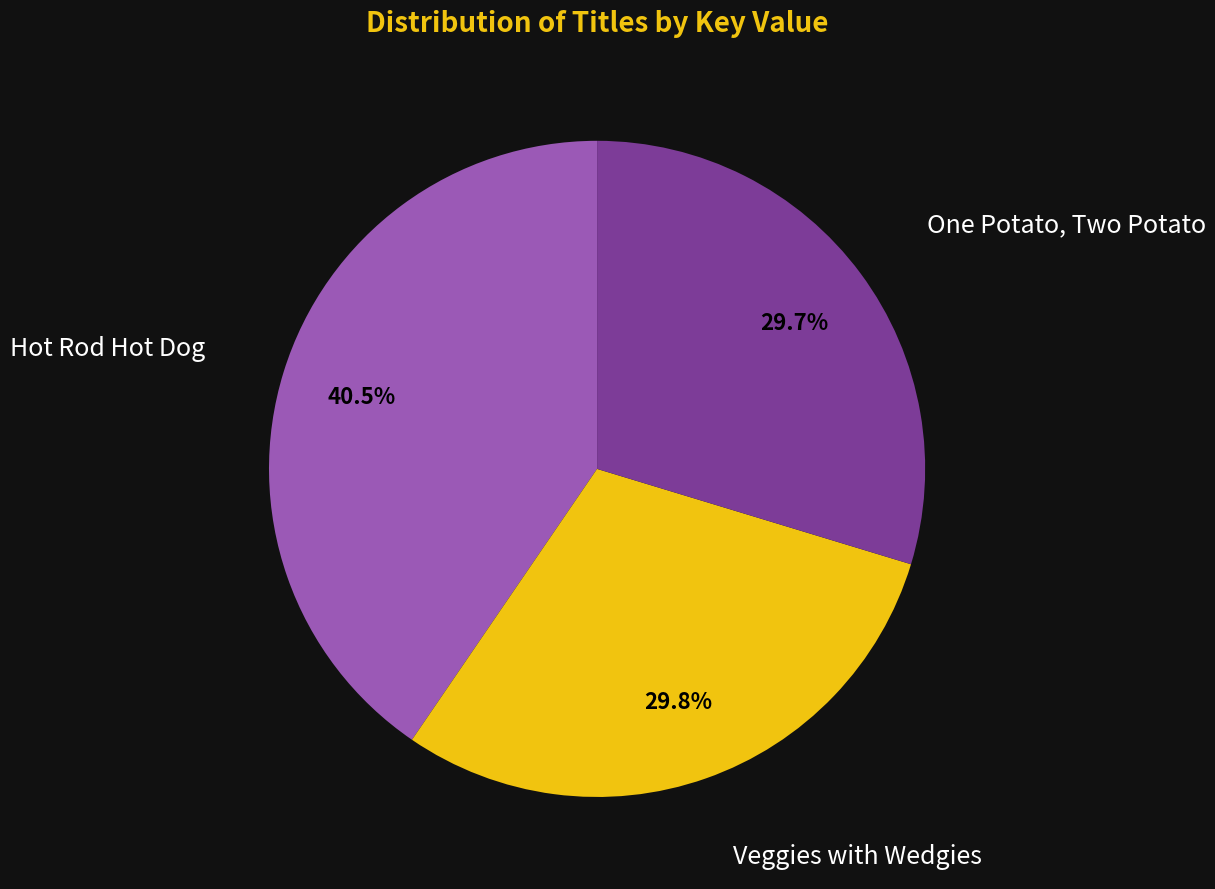

Is there a majority slice in this chart?

No